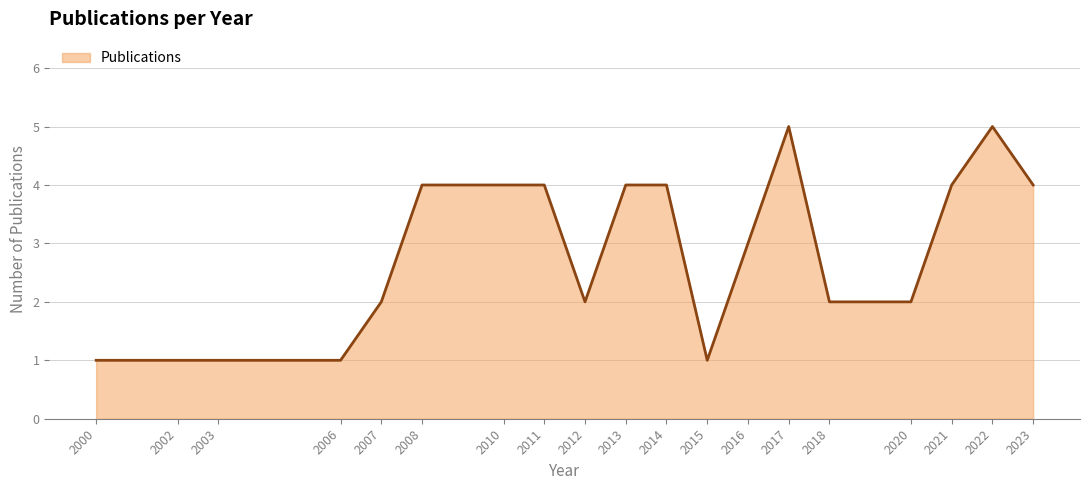

How many lines are shown in the chart?

1